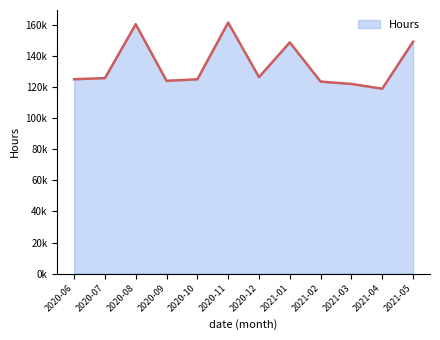

What is the change in value from 2020-06 to 2021-03?

-3034.8